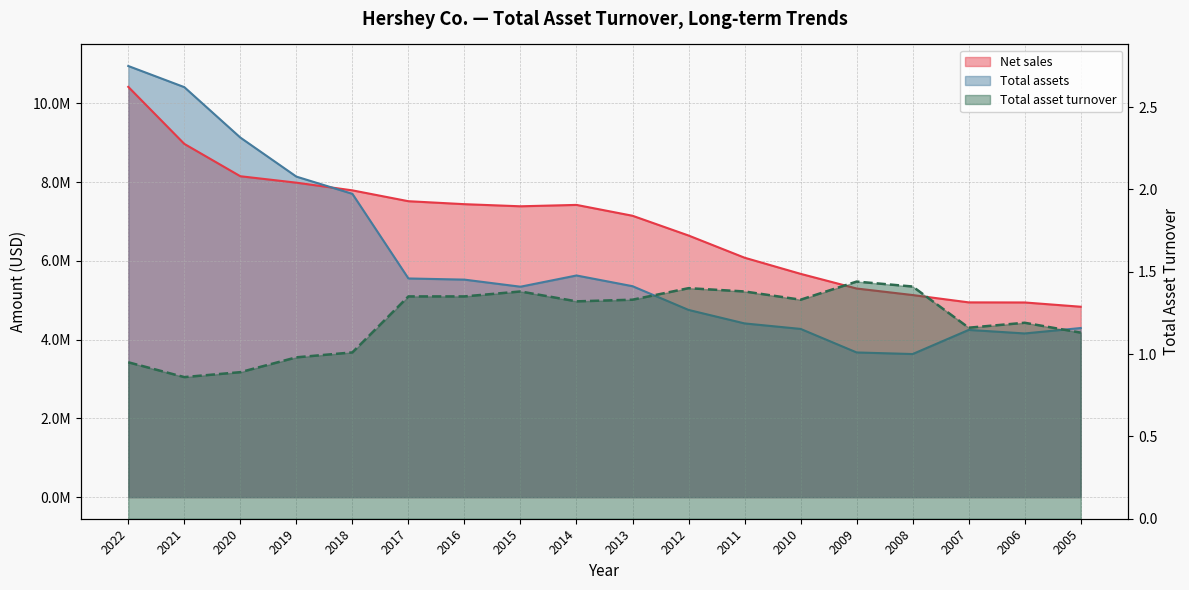

What is the sum of all Total asset turnover values?

21.9